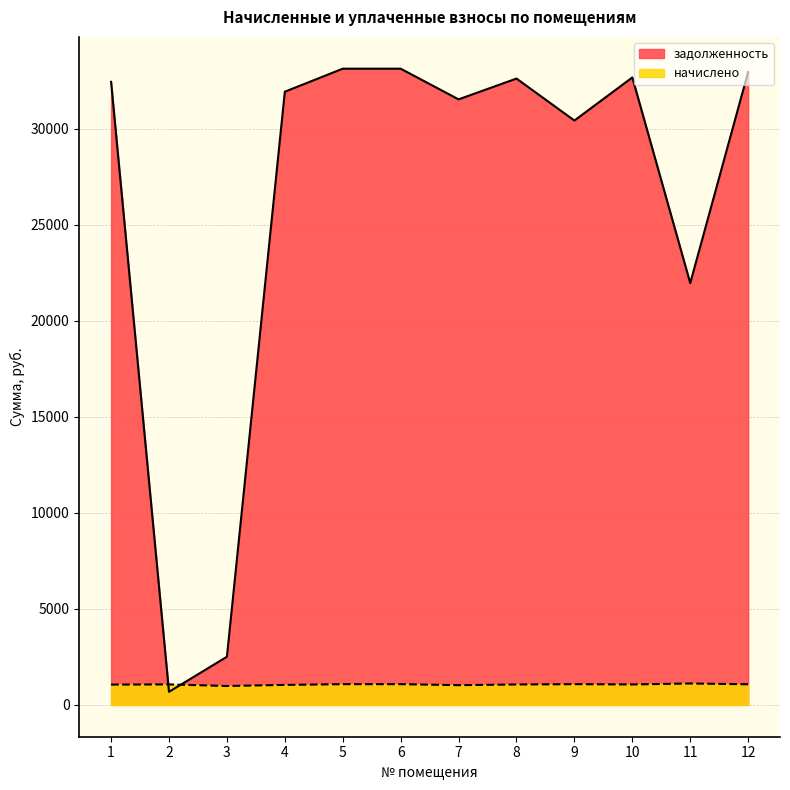

At which label does начислено first exceed 1067?

2